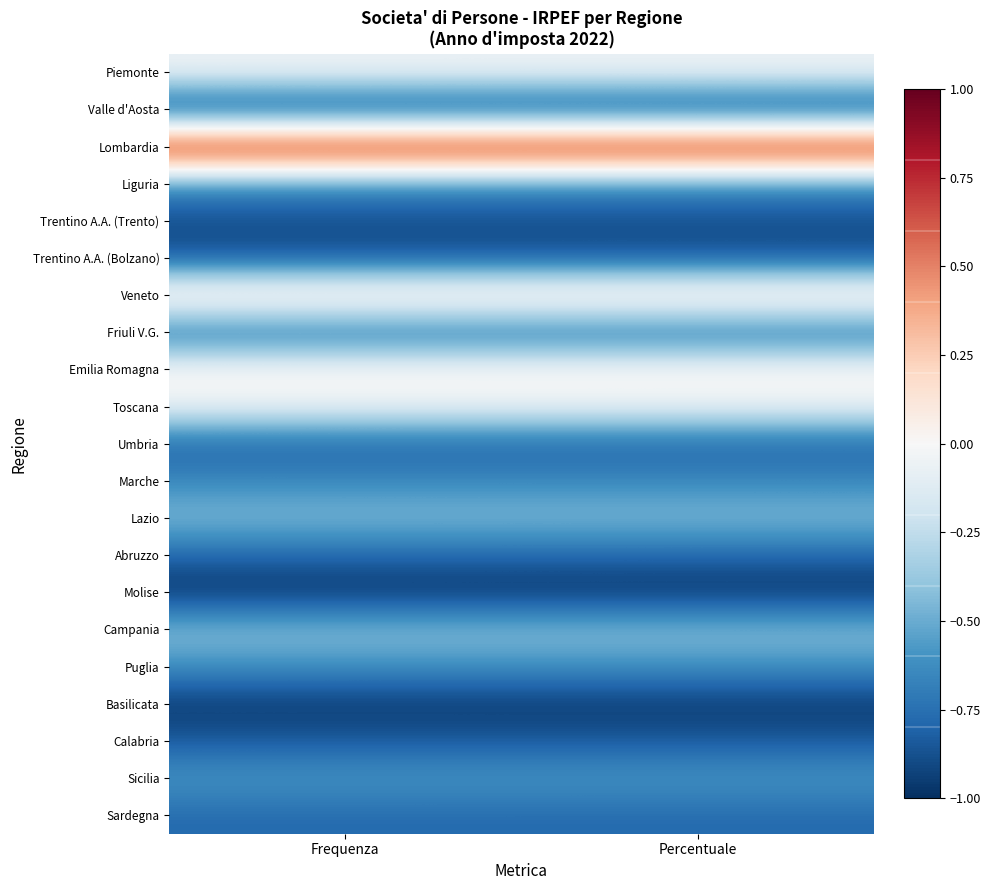

Between Frequenza and Percentuale, which is larger?

Frequenza